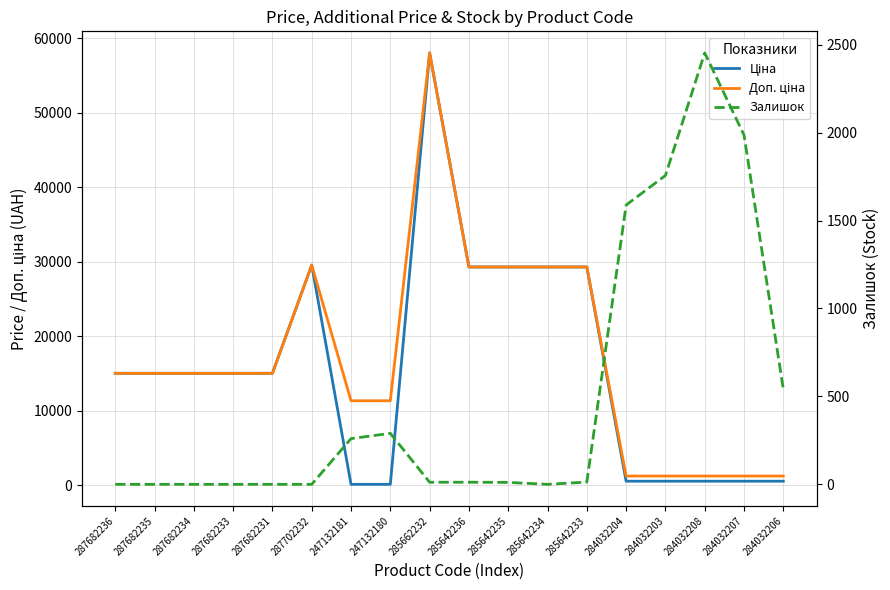

What is the difference between the highest and lowest values at 287682236?

15019.2